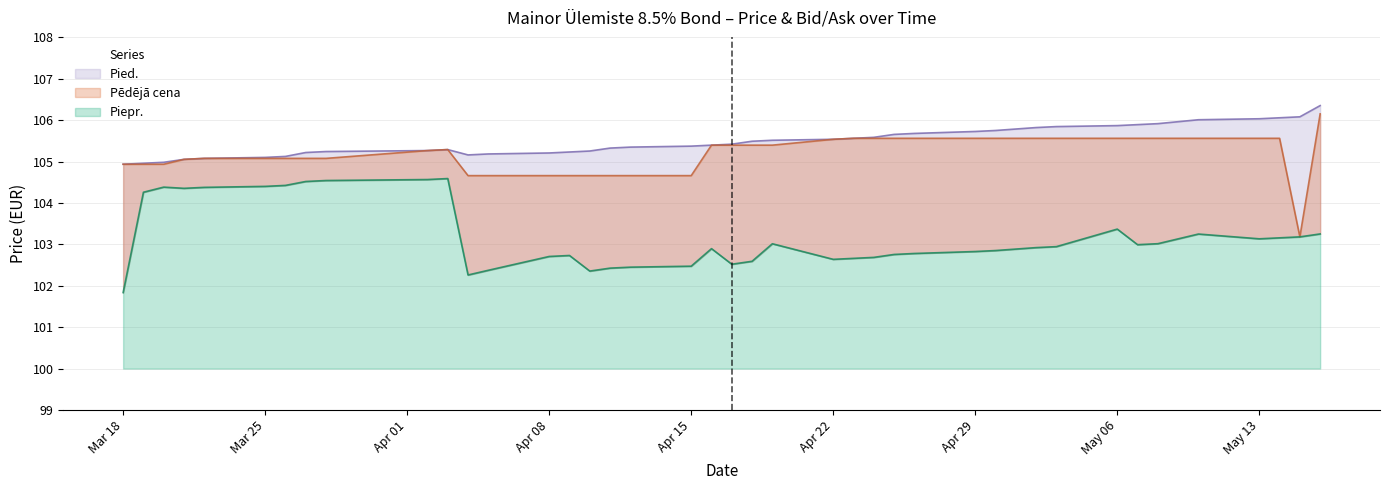

Which series changed the most between 2024-03-19 and 2024-04-04?

Piepr.